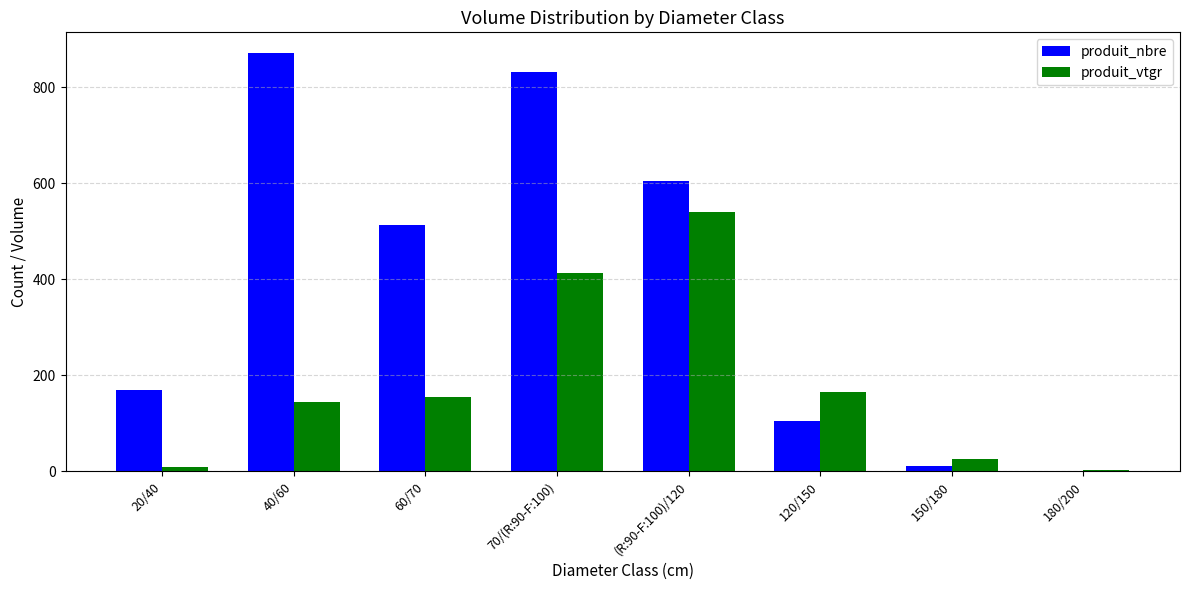

Reading right to left, what are all the values shown in this chart?

produit_nbre: 1.0	11.0	105.0	604.0	831.0	513.0	871.0	170.0
produit_vtgr: 3.2	25.0	164.4	539.7	413.9	153.8	143.6	9.4